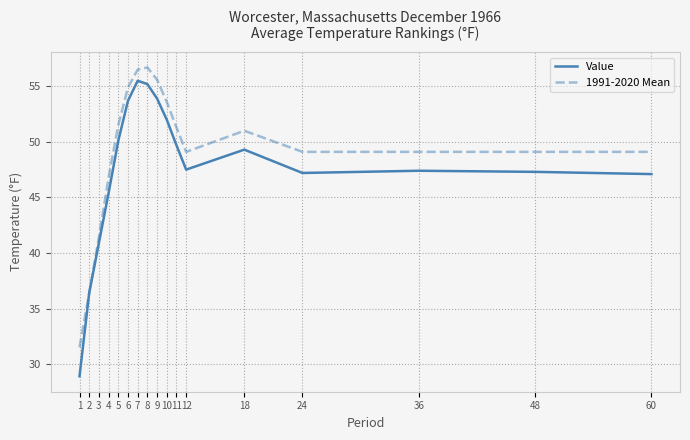

What is the sum of the Value values at 9 and 36?

101.3